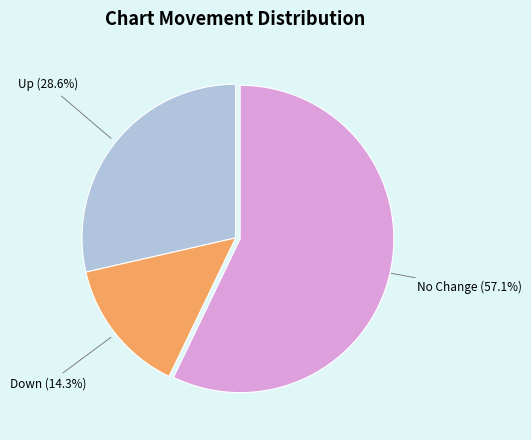

Is there a majority slice in this chart?

Yes